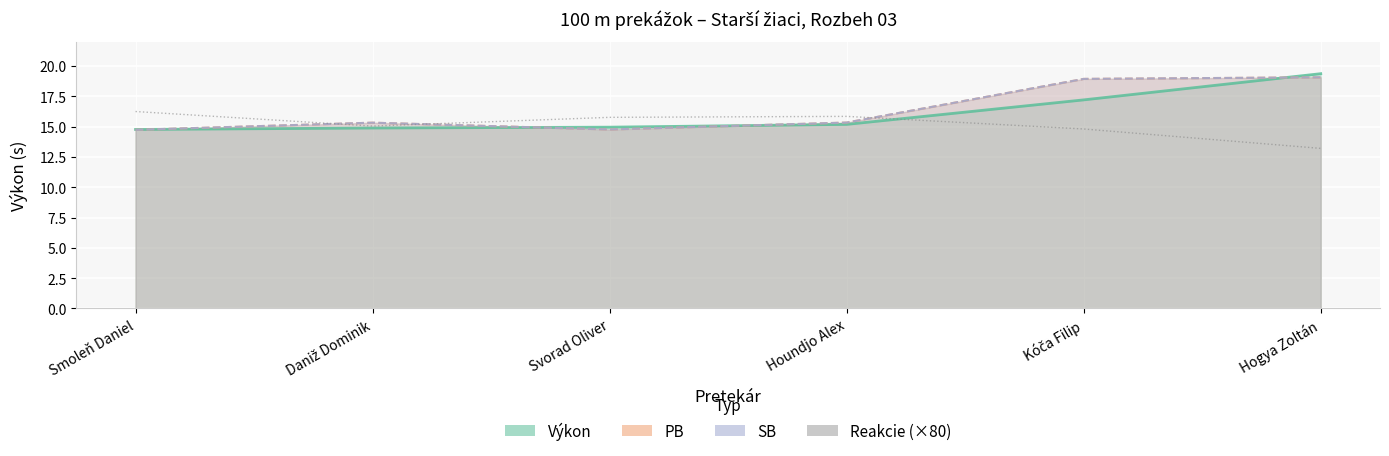

Is it true that Reakcie (×80) equals 15.8 at Svorad Oliver?

True